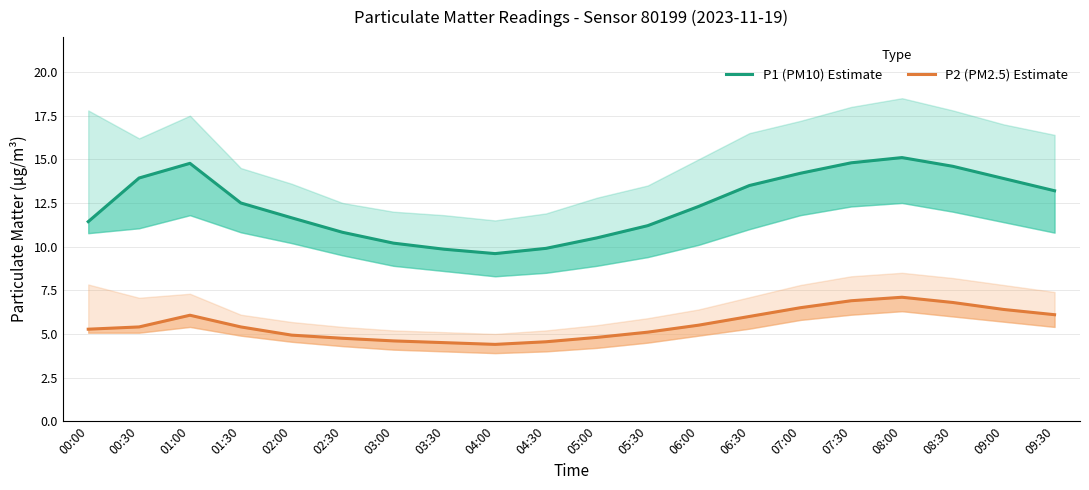

Which category has the lowest value across all series?

04:00